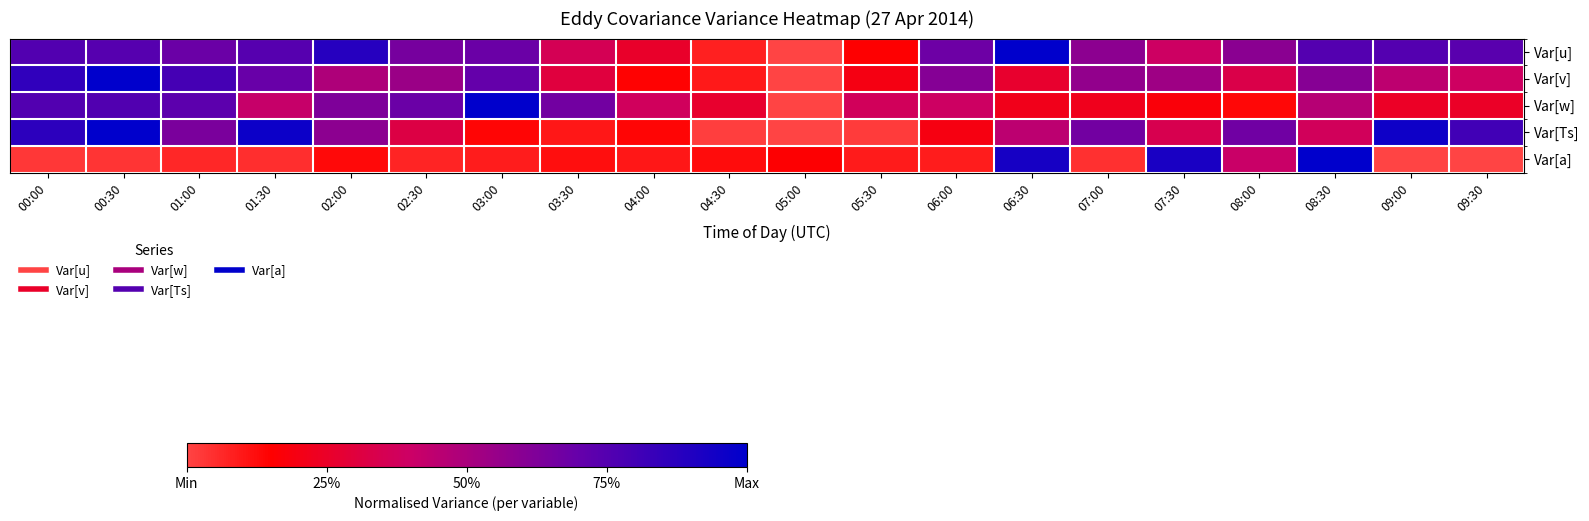

At which category does the chart reach its minimum across all series?

05:00